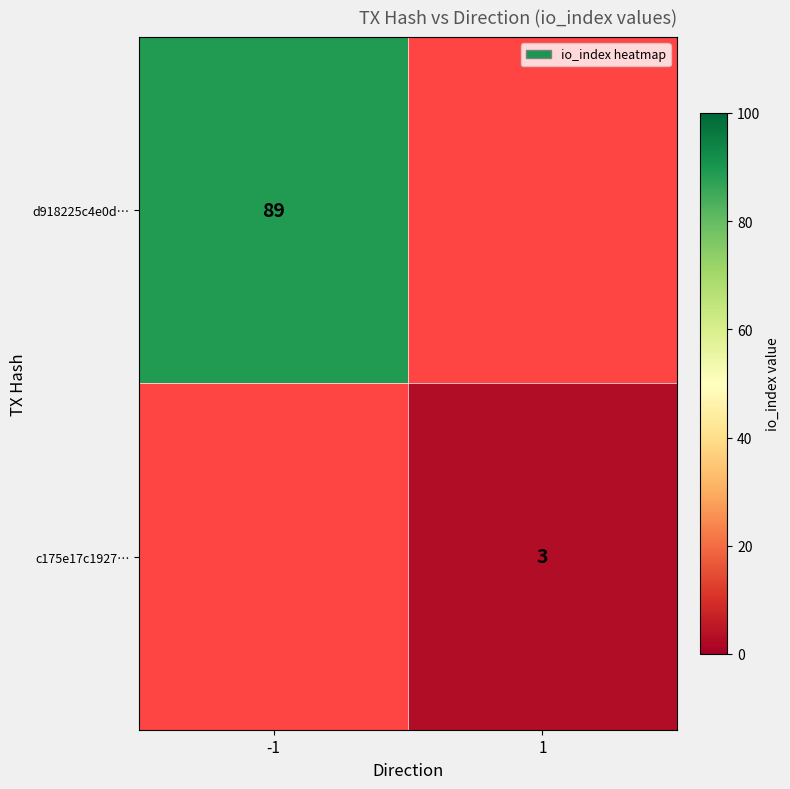

How many categories are shown in the chart?

2